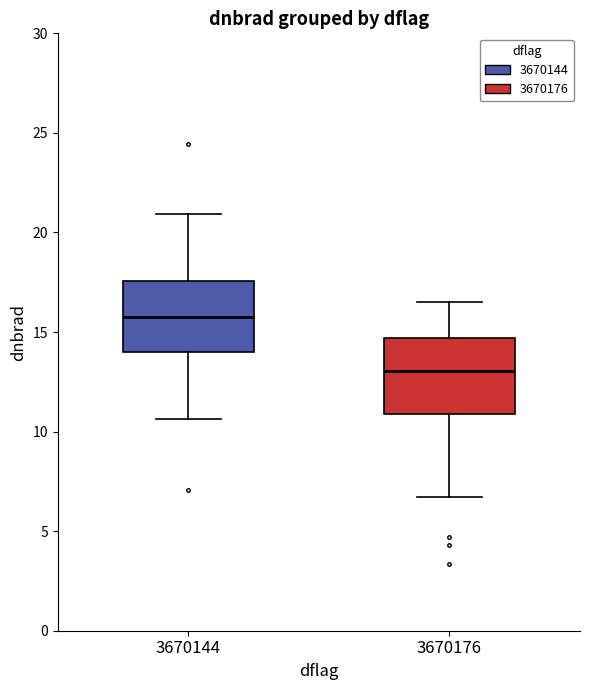

Reading left to right, read every box against the y-axis: the position of its median line, the range the box covers, and the ends of its whiskers. The values are not printed on the chart, so give them approximately, as read against the axis.

3670144: median 15.5, box 14.0 to 17.5, whiskers 10.5 to 21.0
3670176: median 13.0, box 11.0 to 14.5, whiskers 6.5 to 16.5